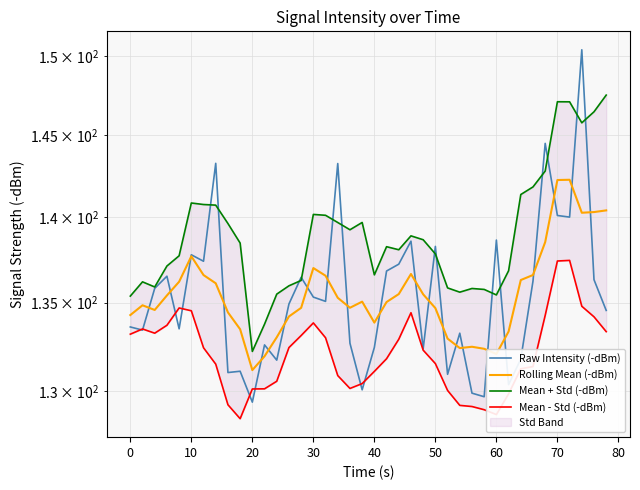

In Mean + Std (-dBm), how many points are lower than both neighbors (excluding endpoints)?

8